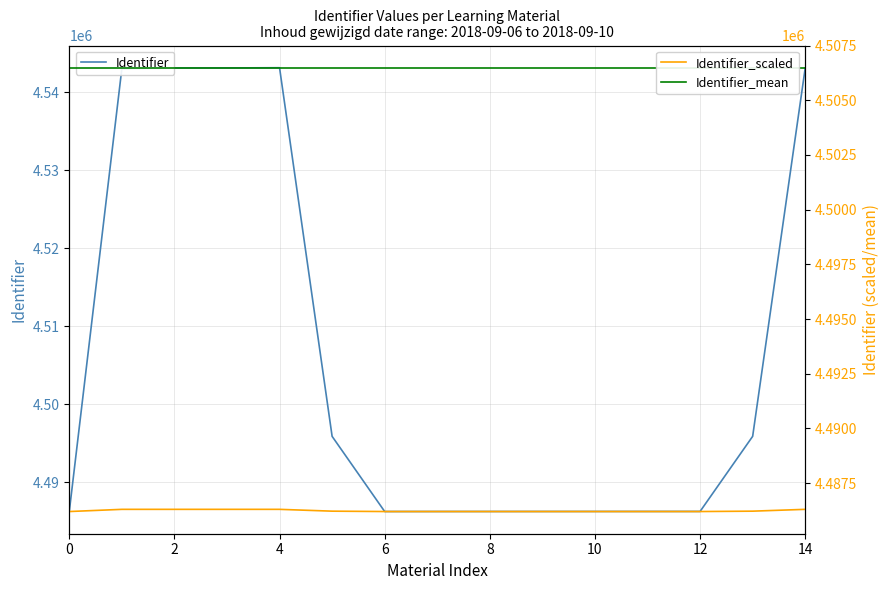

Where is the first local minimum for Identifier_scaled?

6